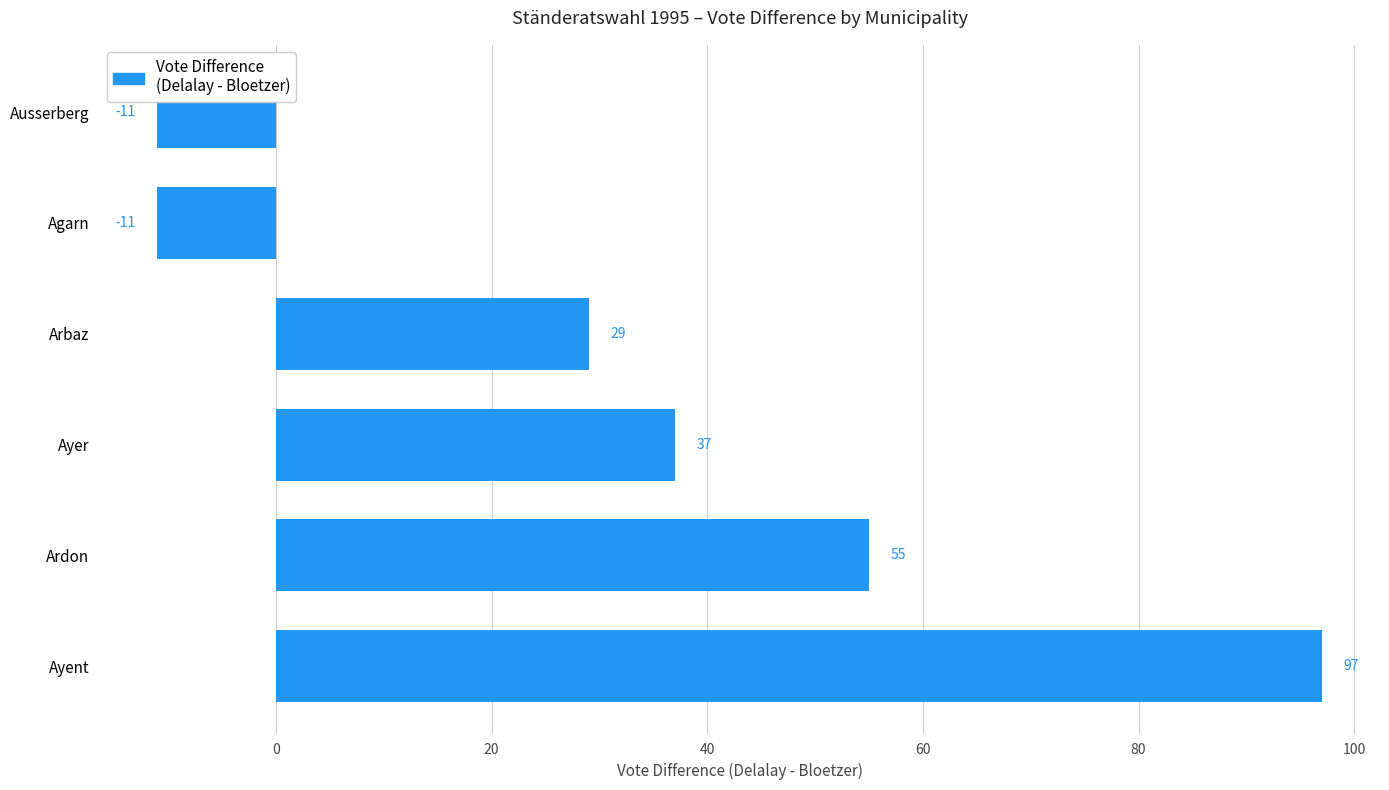

What is the greatest value displayed?

97